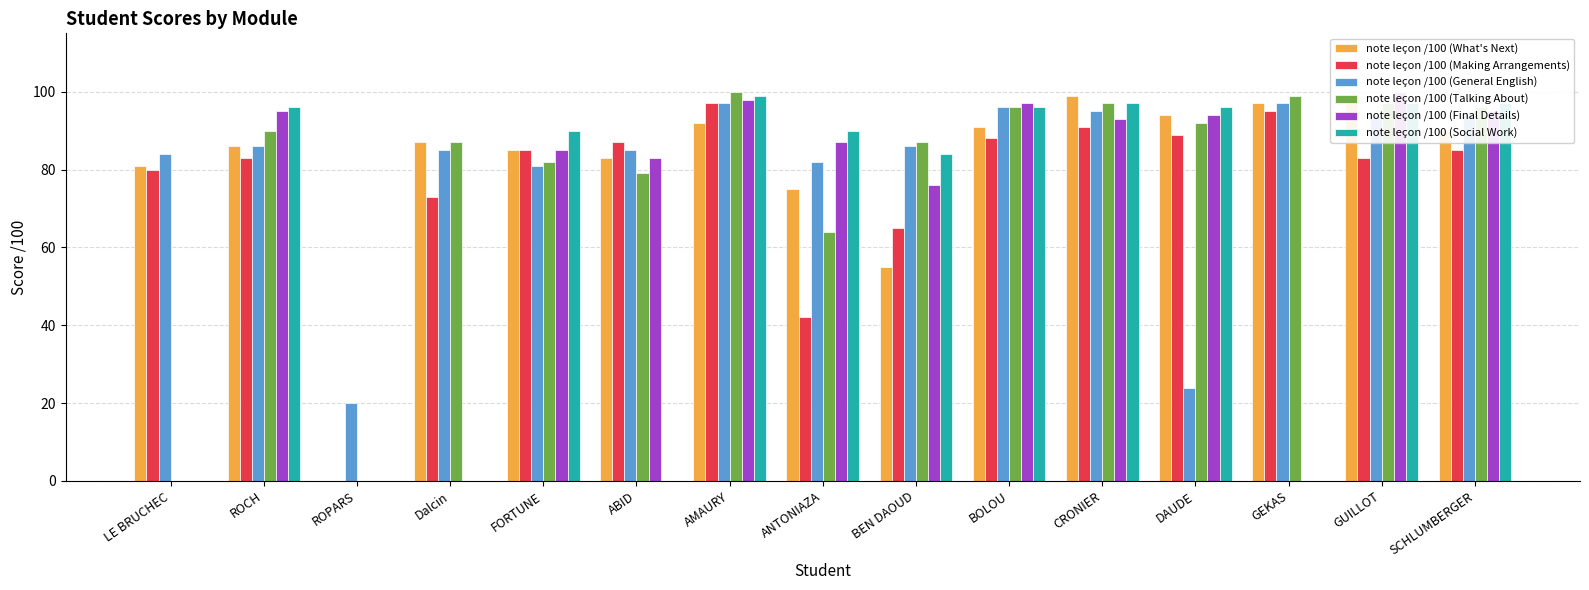

What position from the right is DAUDE?

4